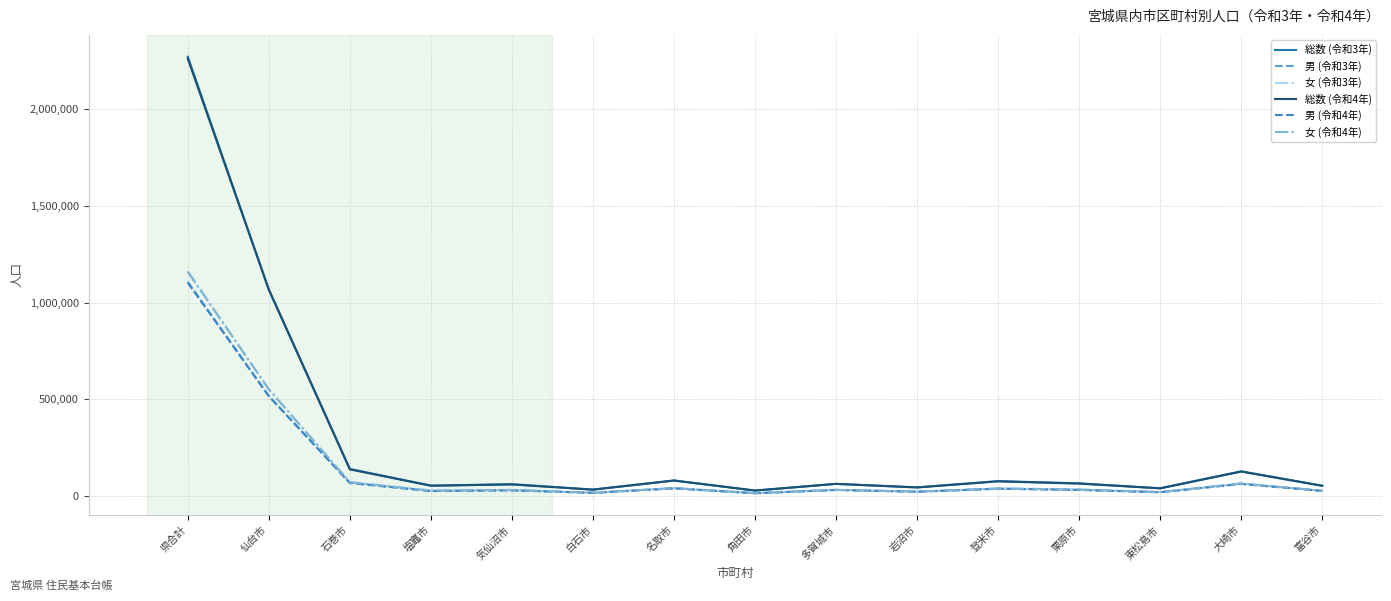

Which category has the highest value across all series?

県合計